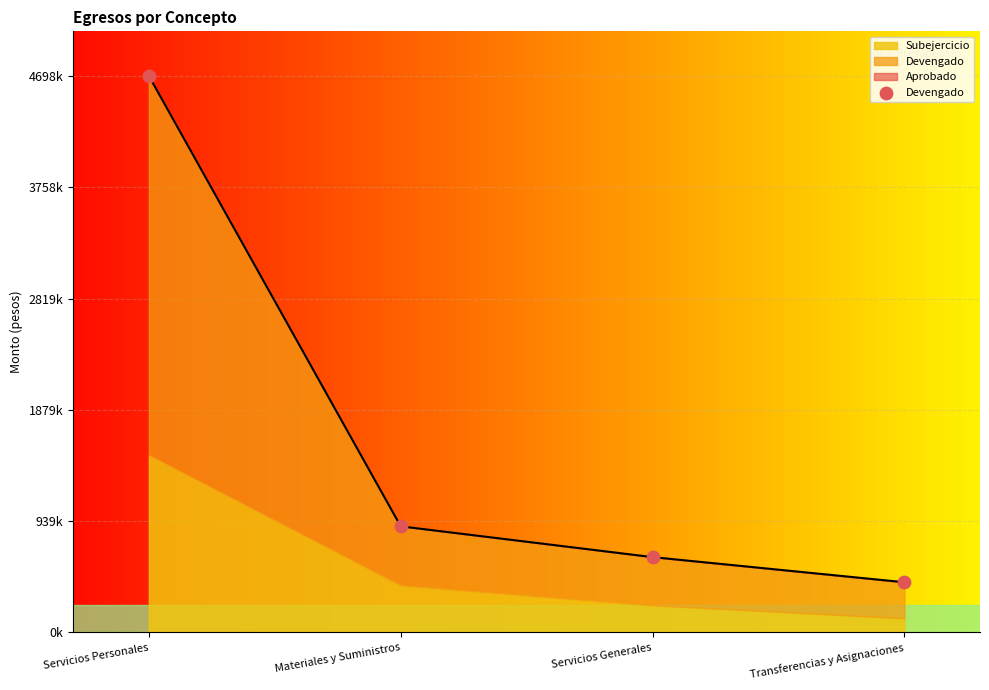

Between Servicios Generales and Transferencias y Asignaciones, which is larger?

Servicios Generales